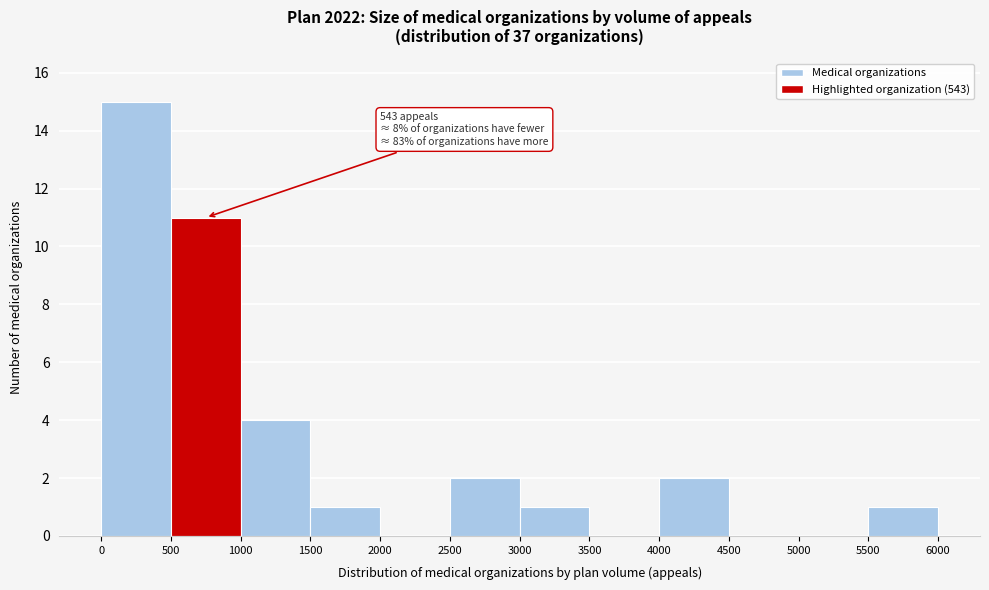

Over which range of the x-axis is the bar tallest?

0 to 500